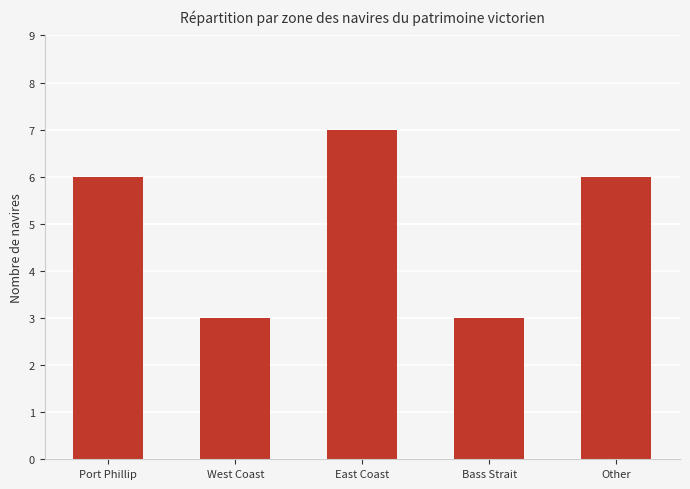

Reading left to right, transcribe all the data shown in this chart.

Port Phillip=6	West Coast=3	East Coast=7	Bass Strait=3	Other=6